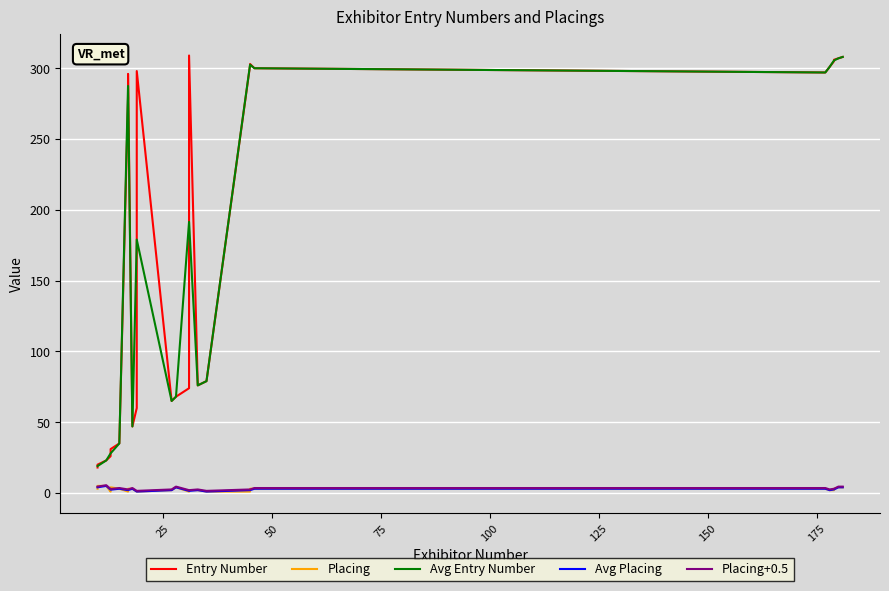

Where is Entry Number nearest to the value 163?

35